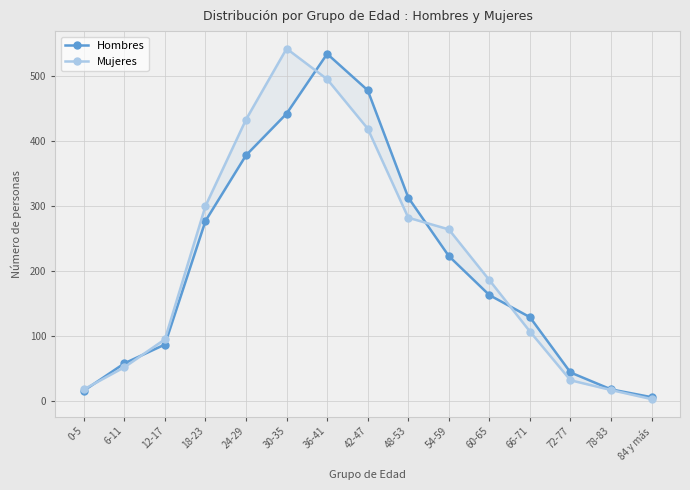

Read the Hombres value at 84 y más.

6